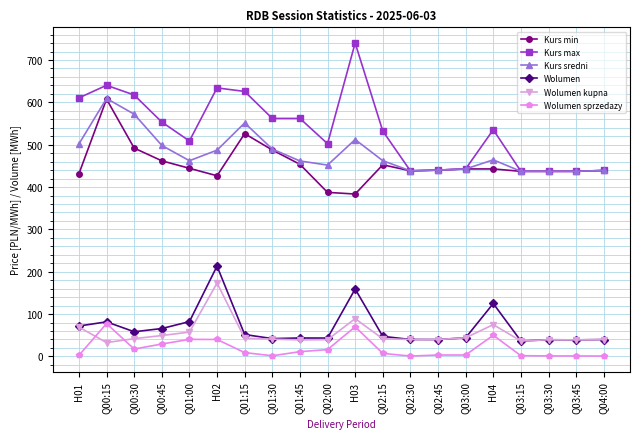

What is the label of the 2nd point from the right?

Q03:45